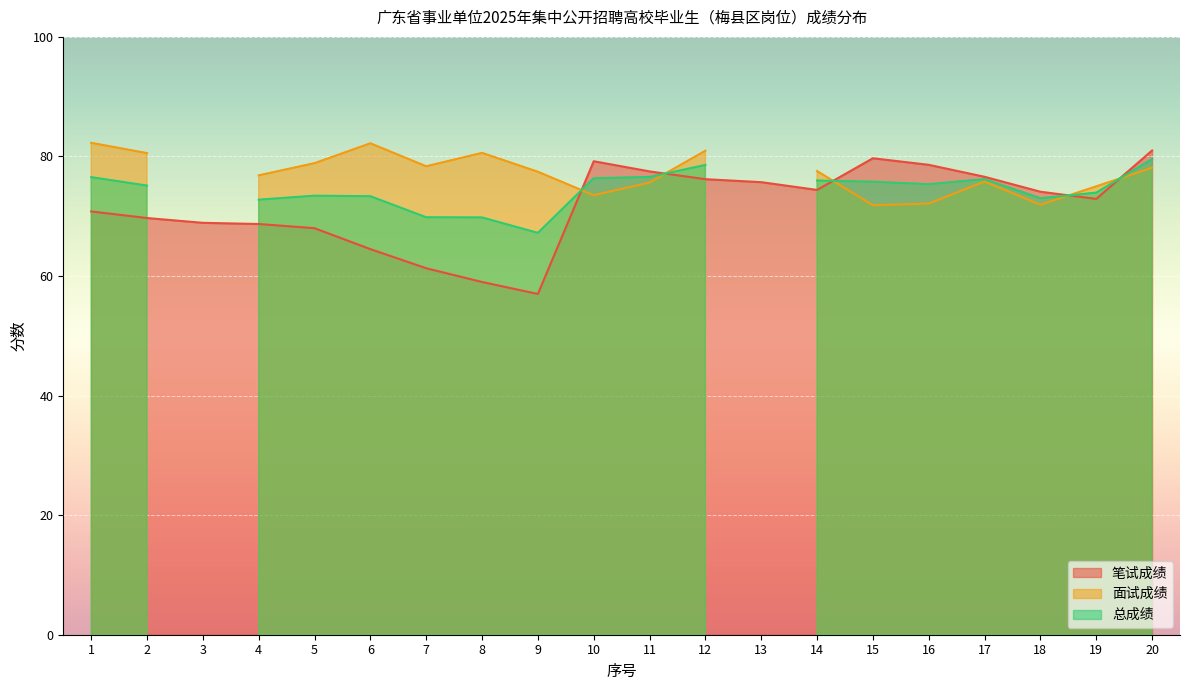

What is the lowest value of the 笔试成绩 series?

57.0